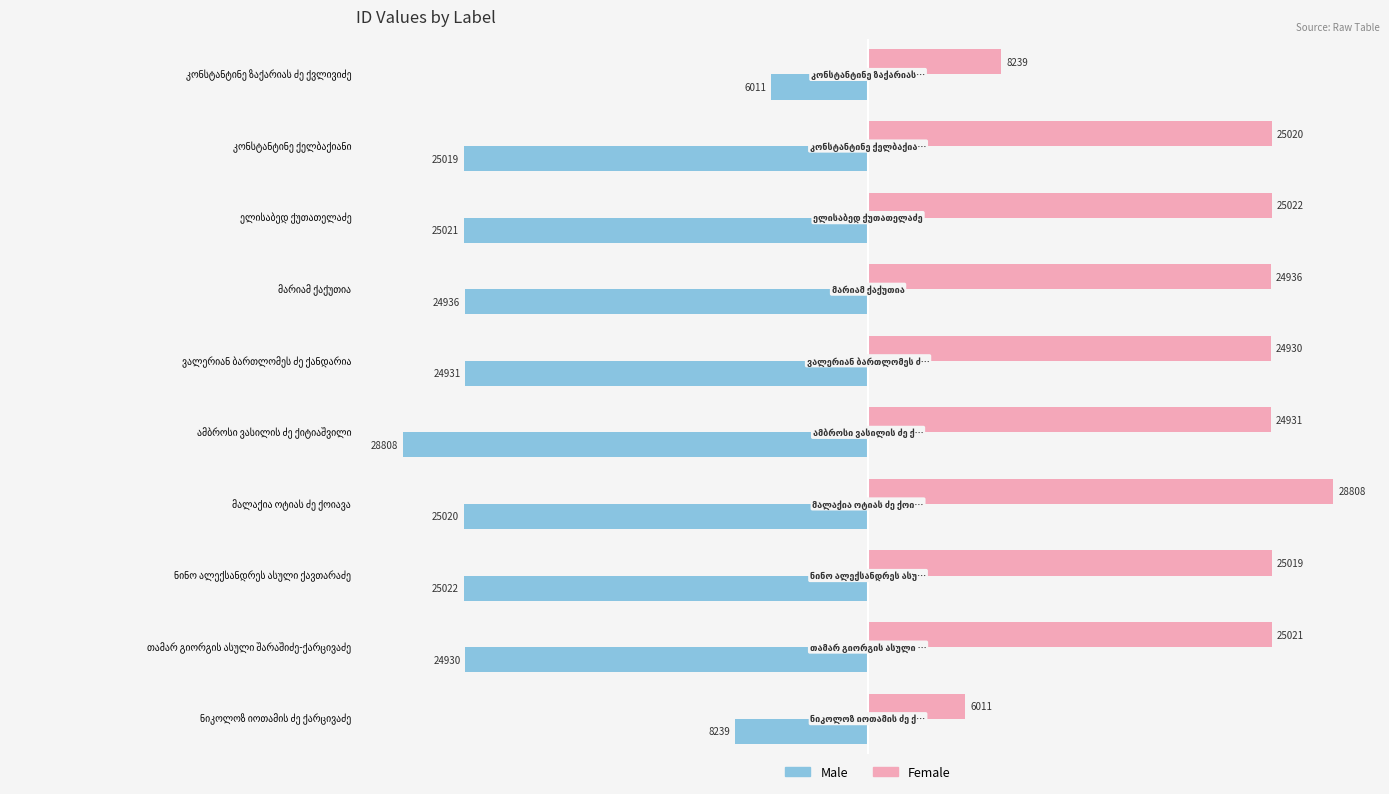

At how many categories does at least one series exceed 12086?

8